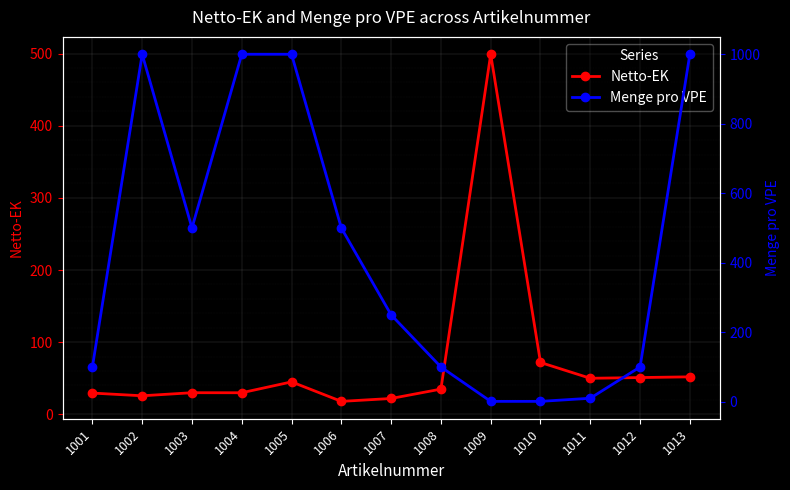

At which category does Menge pro VPE reach its first local peak?

1002